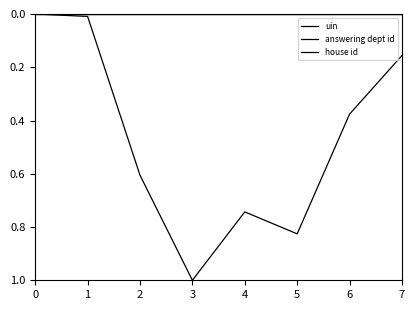

Reading right to left, extract all data points from this chart.

uin: 7=0.2	6=0.4	5=0.8	4=0.7	3=1.0	2=0.6	1=0.0	0=0.0
answering dept id: 7=0.0	6=0.0	5=0.0	4=0.0	3=0.0	2=0.0	1=0.0	0=0.0
house id: 7=0.0	6=0.0	5=0.0	4=0.0	3=0.0	2=0.0	1=0.0	0=0.0